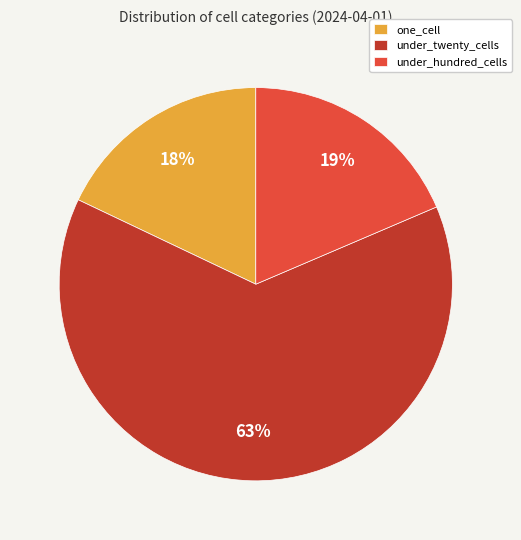

Count the number of slices in the pie.

3